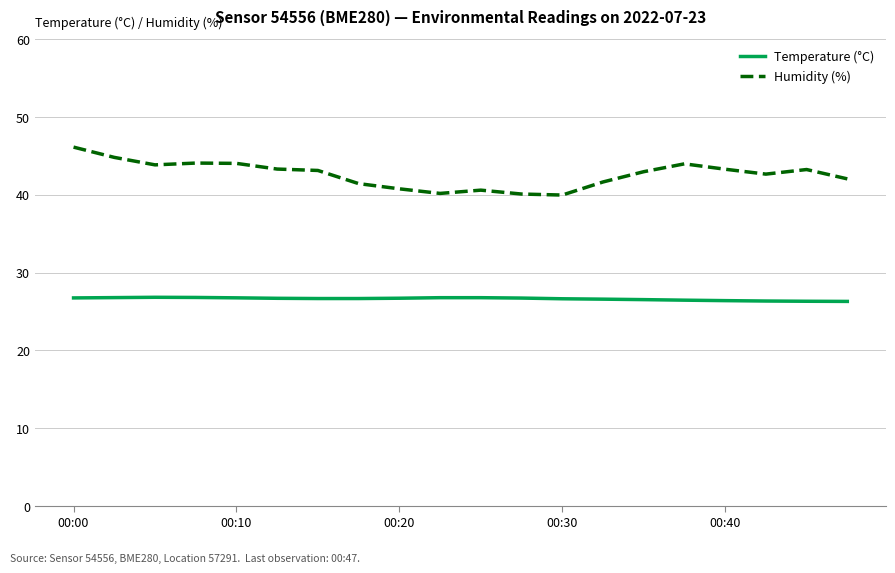

Which series has the largest range (max minus min)?

Humidity (%)